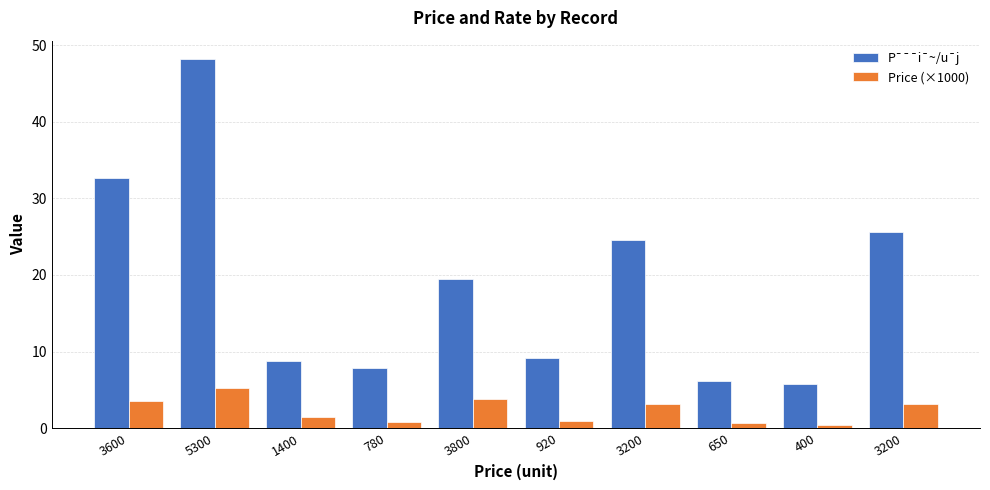

What are all the series names shown in the legend?

P¯¯¯i¯~/u¯j, Price (×1000)